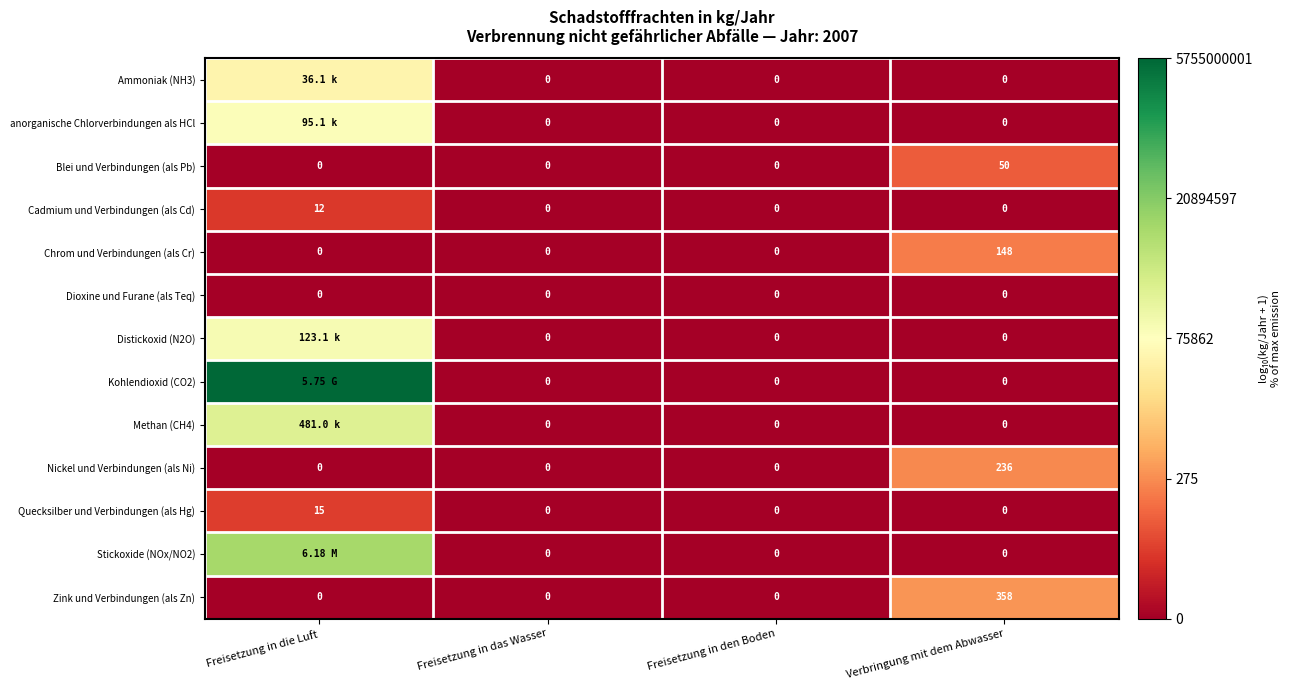

Is the value of Blei und Verbindungen (als Pb) at Verbringung mit dem Abwasser greater than the value of Nickel und Verbindungen (als Ni) at Freisetzung in den Boden?

Yes